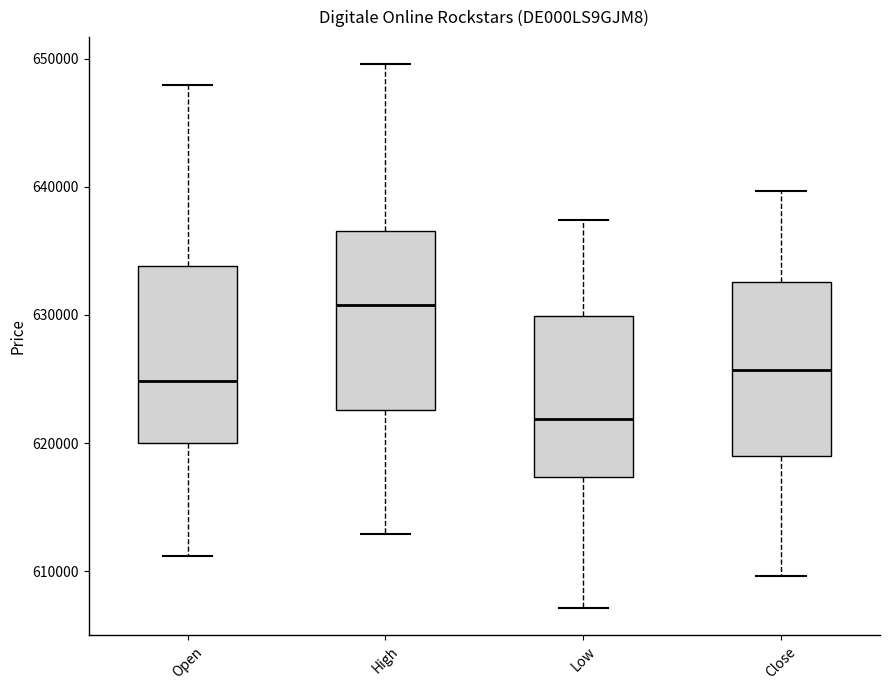

Reading left to right, transcribe this box plot: for each box, give where its median line is, the range the box spans, and where its two whiskers end, as read against the y-axis. The values are not printed on the chart, so give them approximately, as read against the axis.

Open: median 625000, box 620000 to 634000, whiskers 611000 to 648000
High: median 631000, box 623000 to 637000, whiskers 613000 to 650000
Low: median 622000, box 617000 to 630000, whiskers 607000 to 637000
Close: median 626000, box 619000 to 633000, whiskers 610000 to 640000